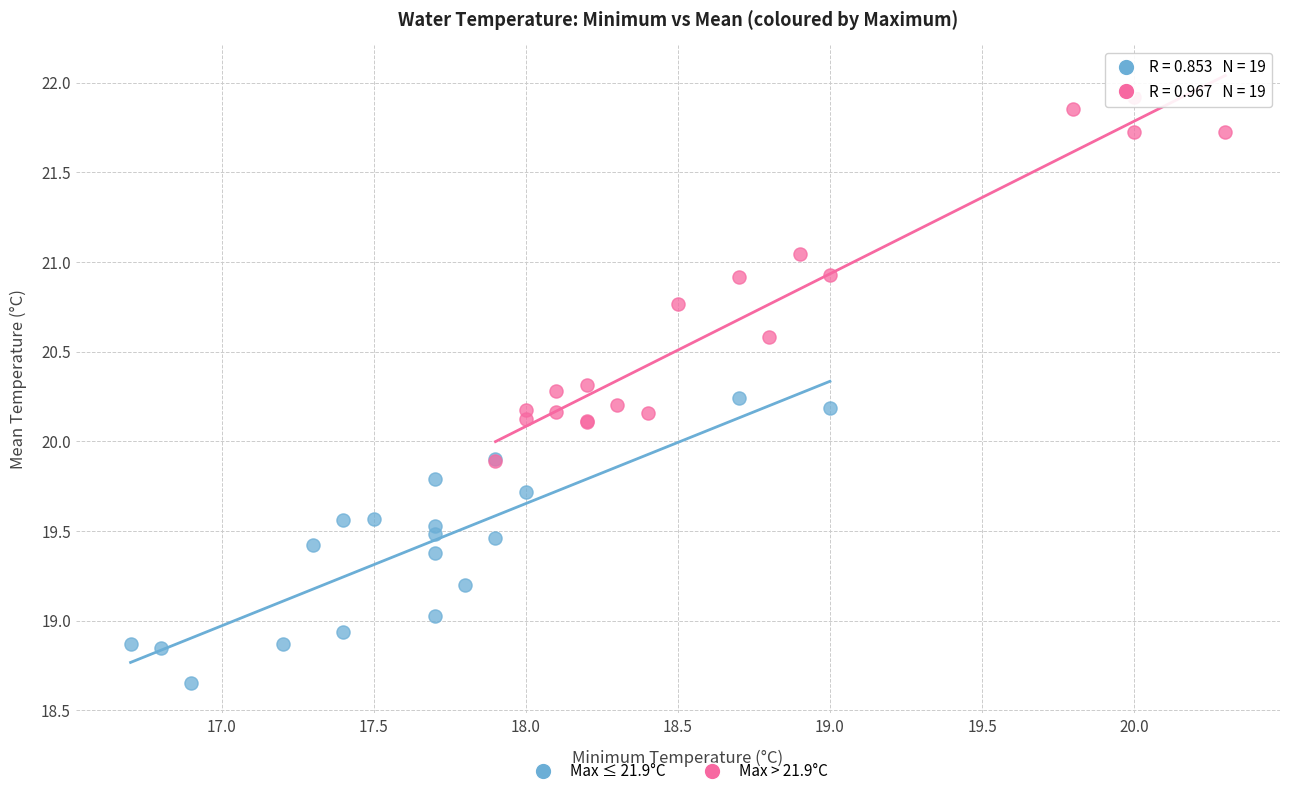

Which series contains the lowest Y value?

Max ≤ 21.9°C